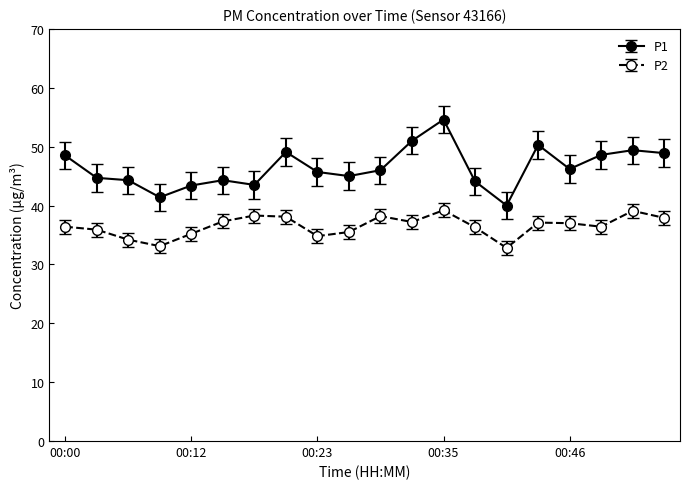

What is the value of the P1 point at the 8th from the left?

49.1